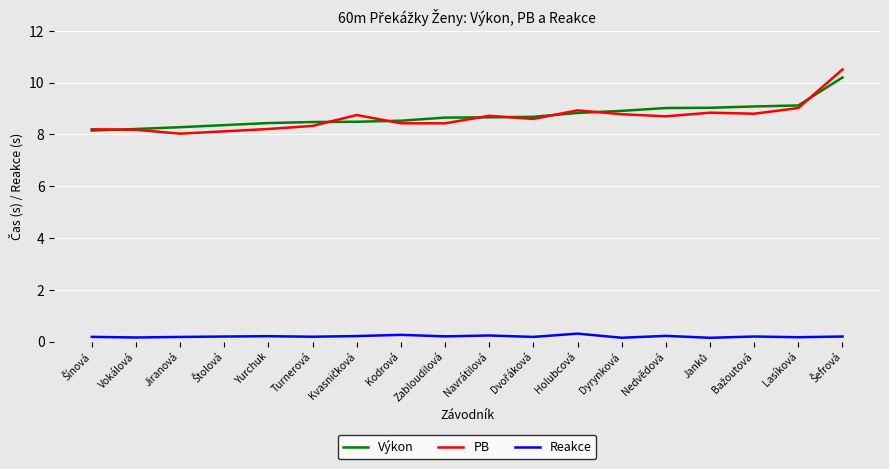

Between Turnerová and Navrátilová, which series saw the biggest shift?

PB